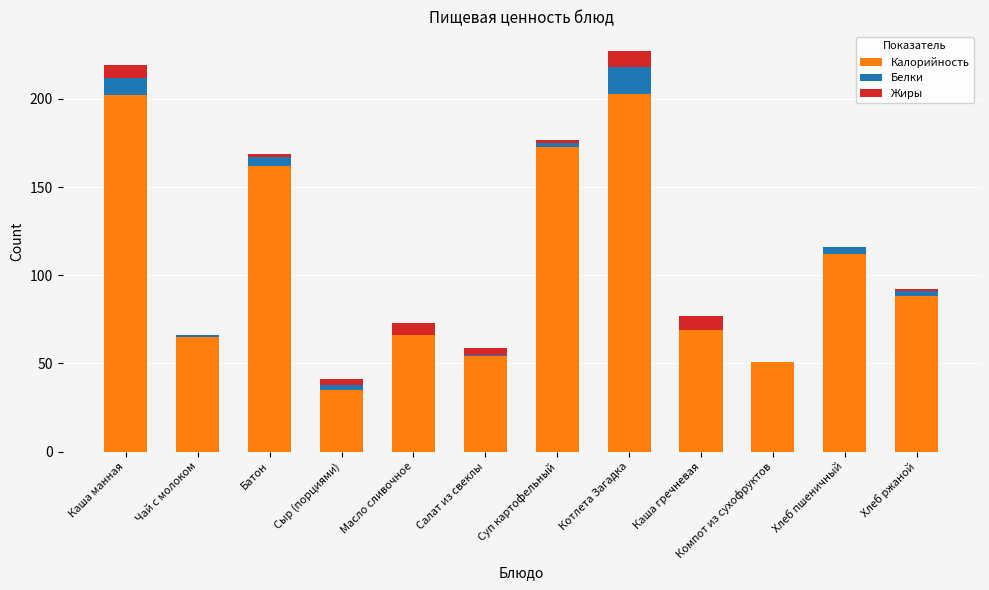

What is the sum of all Калорийность values?

1280